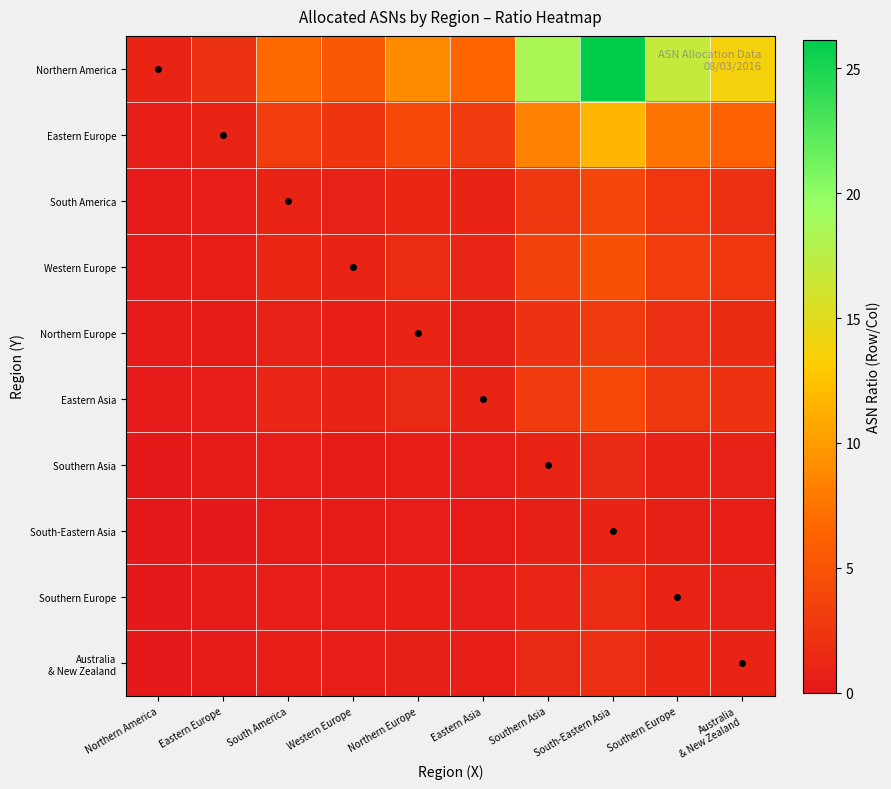

Rank the series at Northern America from highest to lowest value.

Northern America, Eastern Europe, Western Europe, Eastern Asia, South America, Northern Europe, Australia & New Zealand, Southern Europe, Southern Asia, South-Eastern Asia